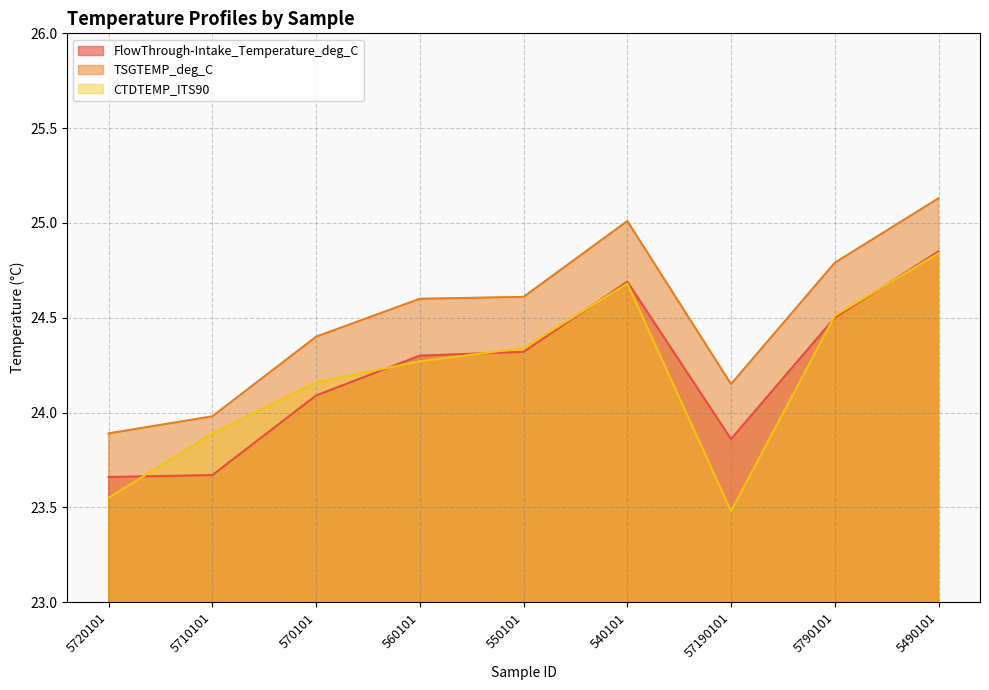

How many lines are shown in the chart?

3